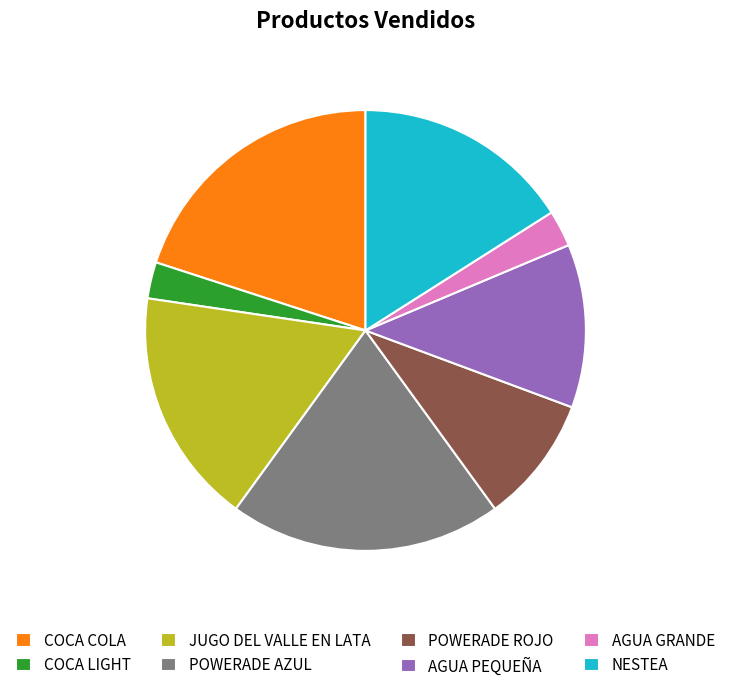

Is the sum of POWERADE AZUL and NESTEA greater than half?

No